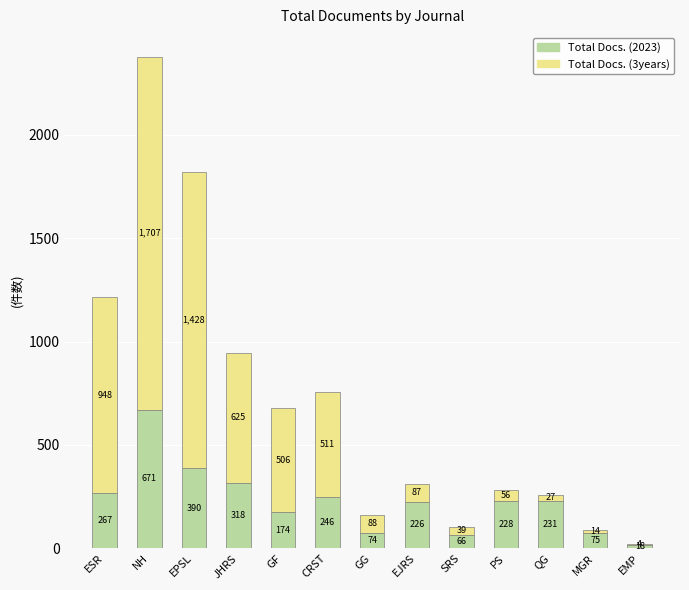

What is the highest value of the Total Docs. (2023) series?

671